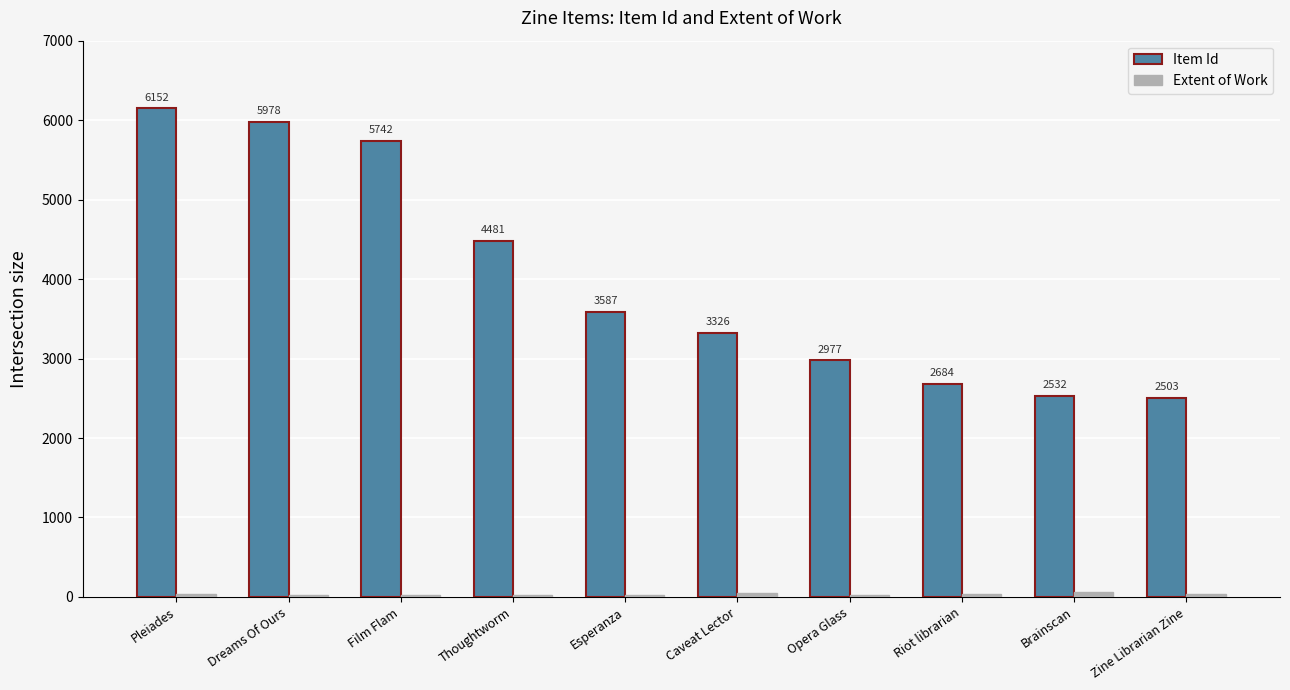

At which category is the sum across all series the highest?

Pleiades